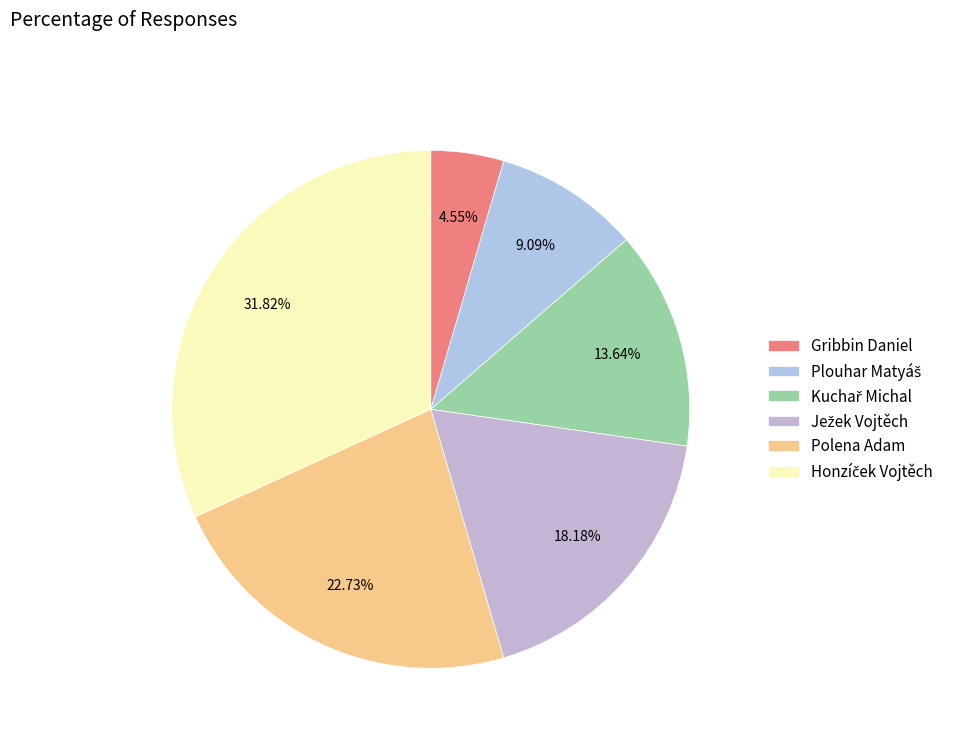

How many slices are in this pie chart?

6